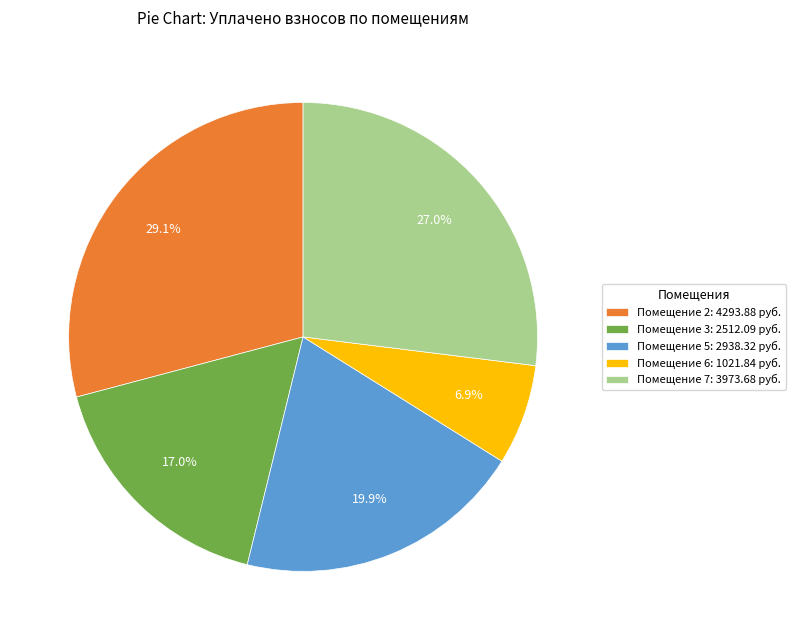

To the nearest percent, what is the average slice percentage?

20%